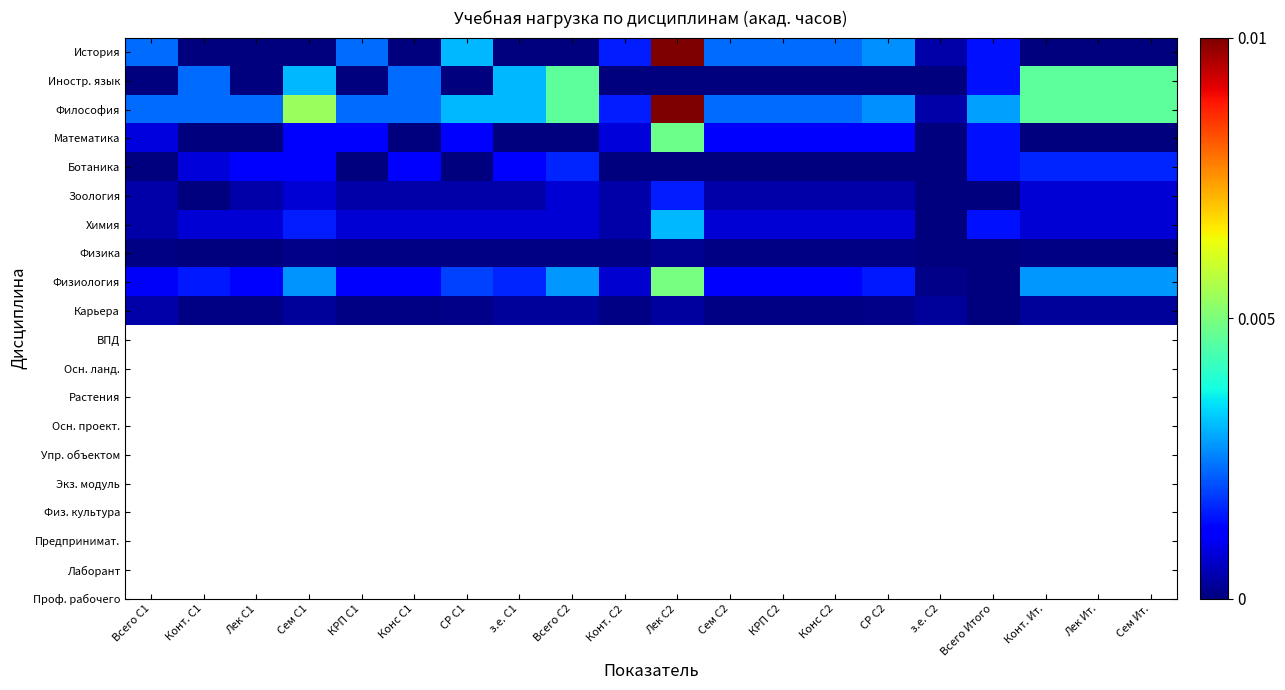

Which category has the highest value across all series?

Лек С2